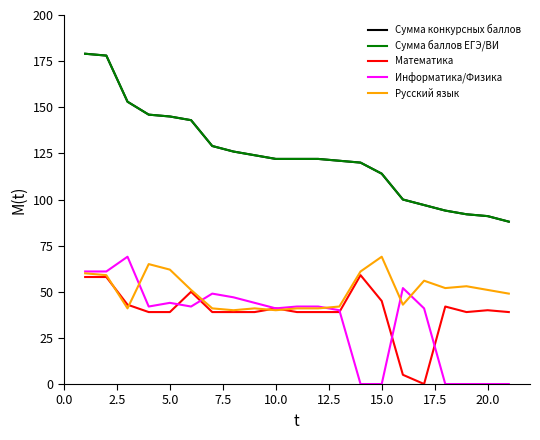

How many lines are shown in the chart?

5